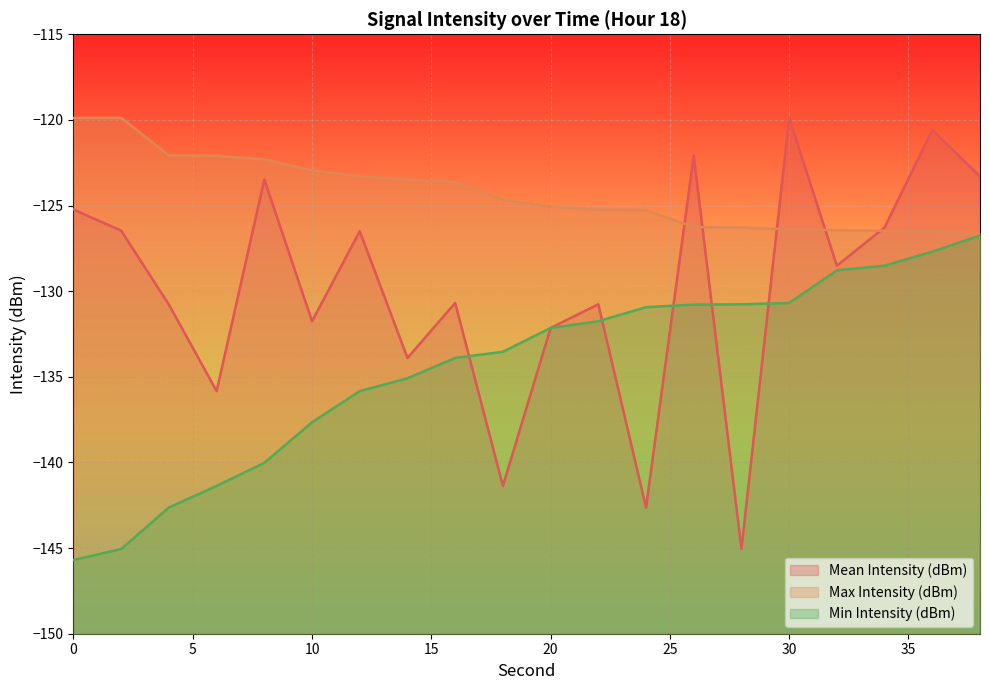

Rank the series by their maximum value, from highest to lowest.

Mean Intensity (dBm), Max Intensity (dBm), Min Intensity (dBm)